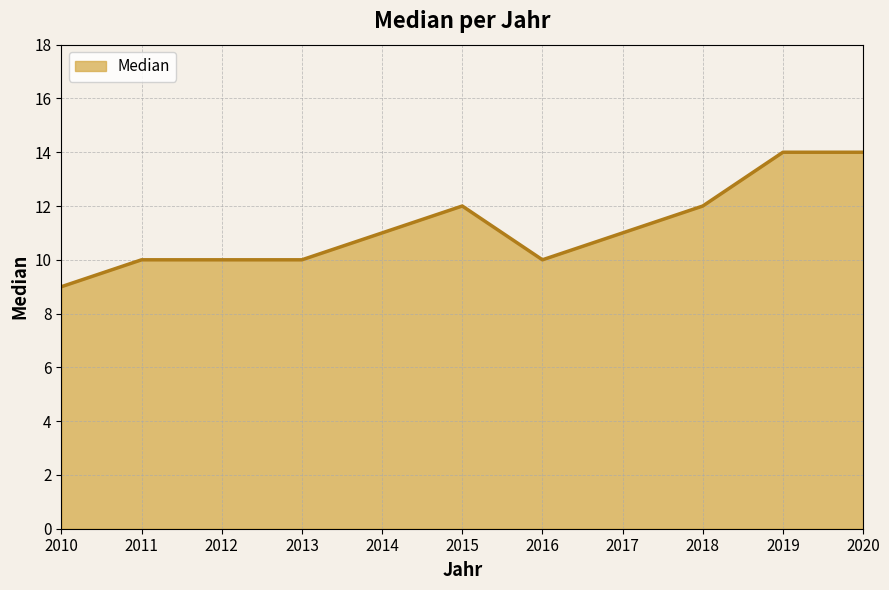

Reading right to left, extract all data points from this chart.

2020=14	2019=14	2018=12	2017=11	2016=10	2015=12	2014=11	2013=10	2012=10	2011=10	2010=9